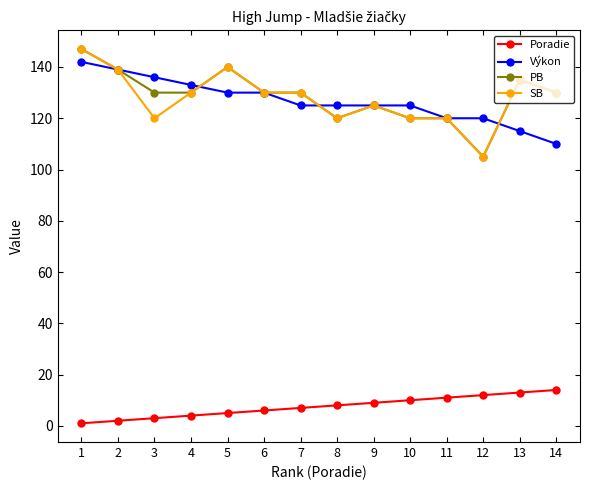

Which series ends up on top after the final intersection of Výkon and PB?

PB